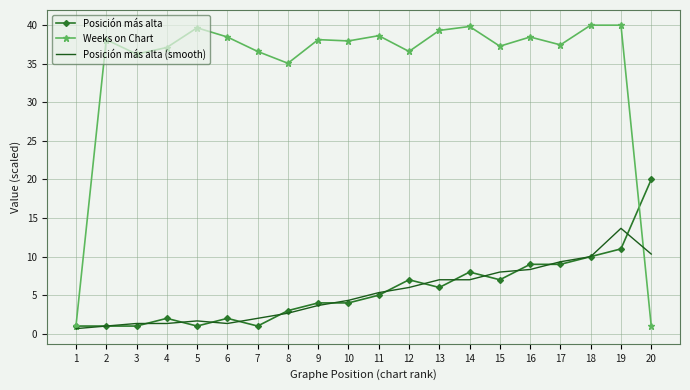

True or false: Weeks on Chart and Posición más alta (smooth) intersect in this chart.

True